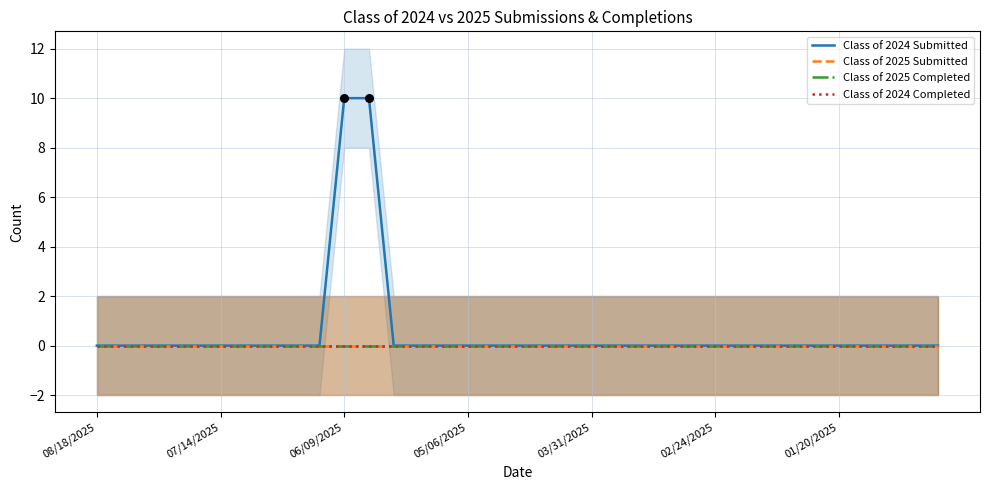

Which series has the largest Y range (max minus min)?

Class of 2024 Submitted